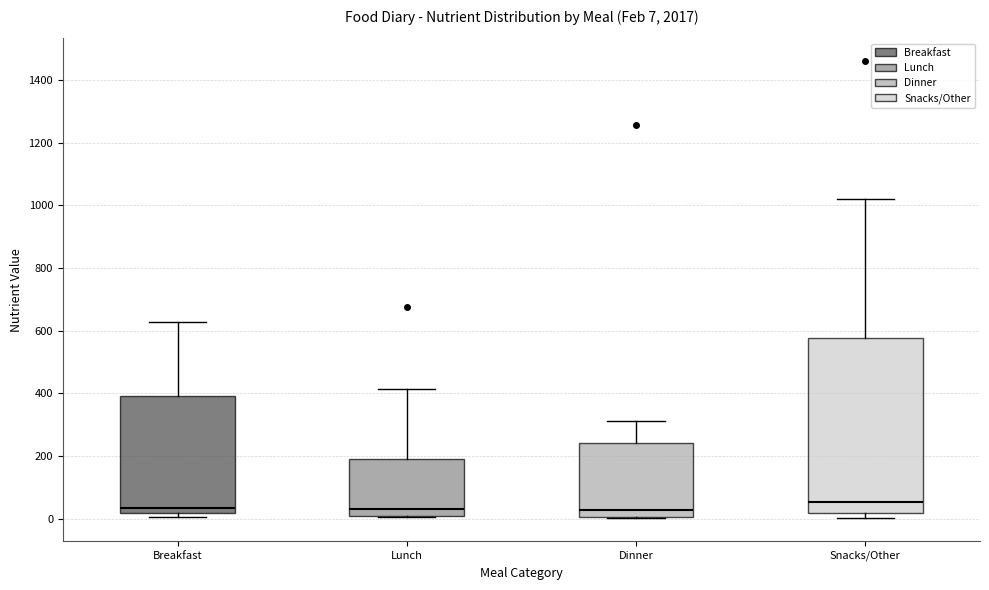

Which box is the tallest, from its lower edge to its upper edge?

Snacks/Other